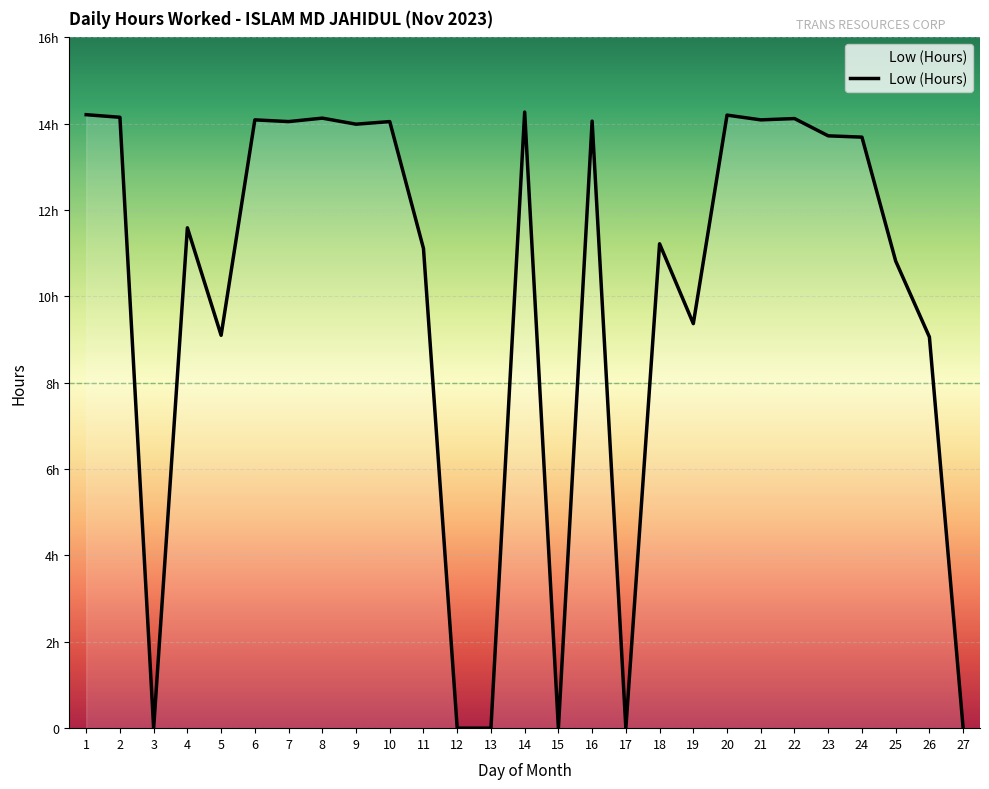

Does the chart display data point markers on the line(s)?

No